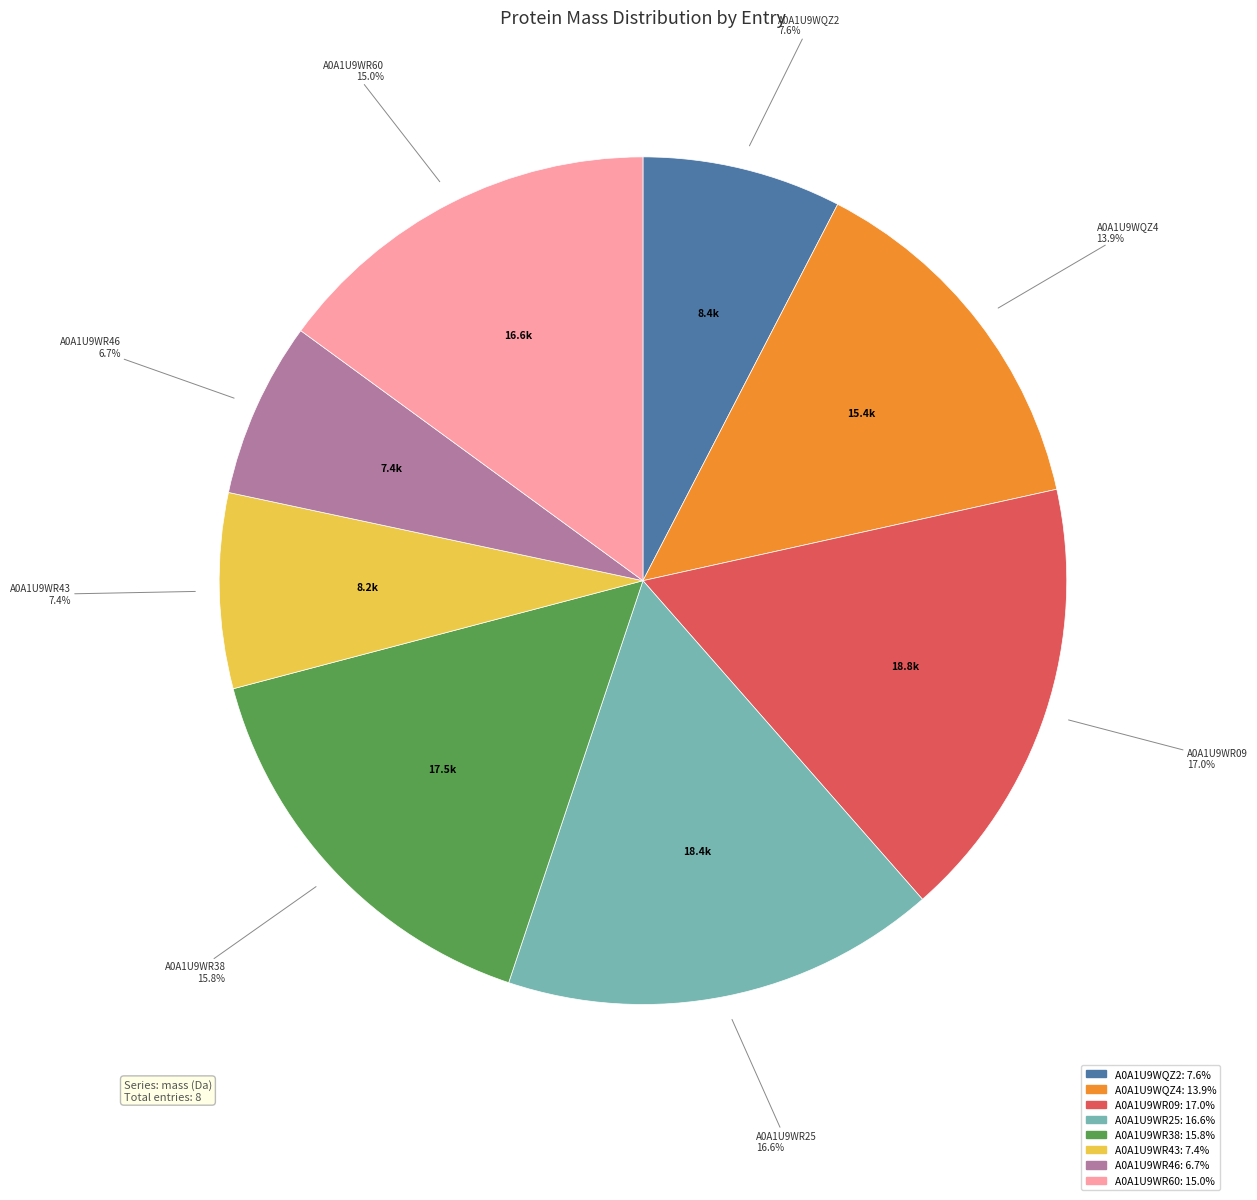

Is there a majority slice in this chart?

No